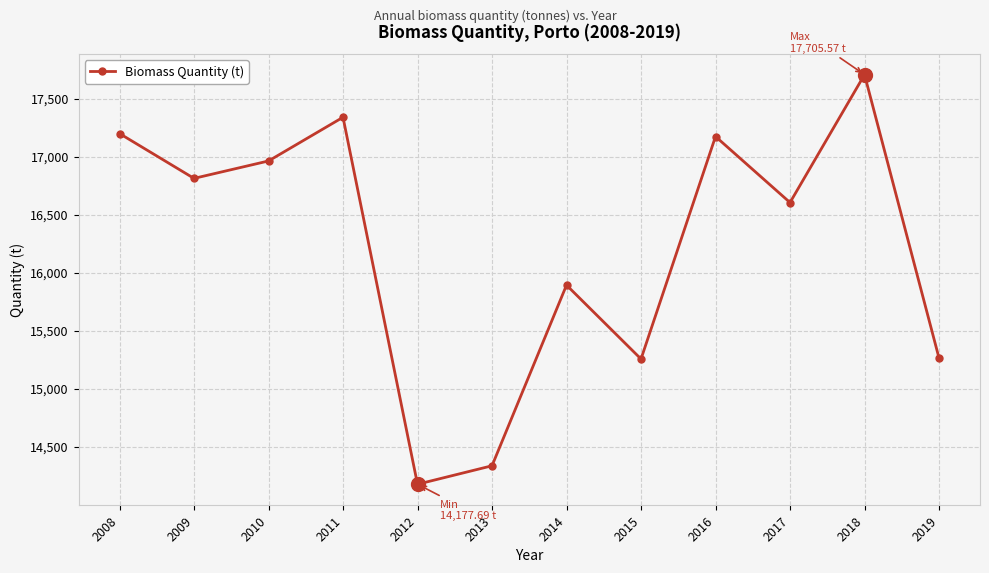

True or false: the data shows 30543.3 at 2016.

False